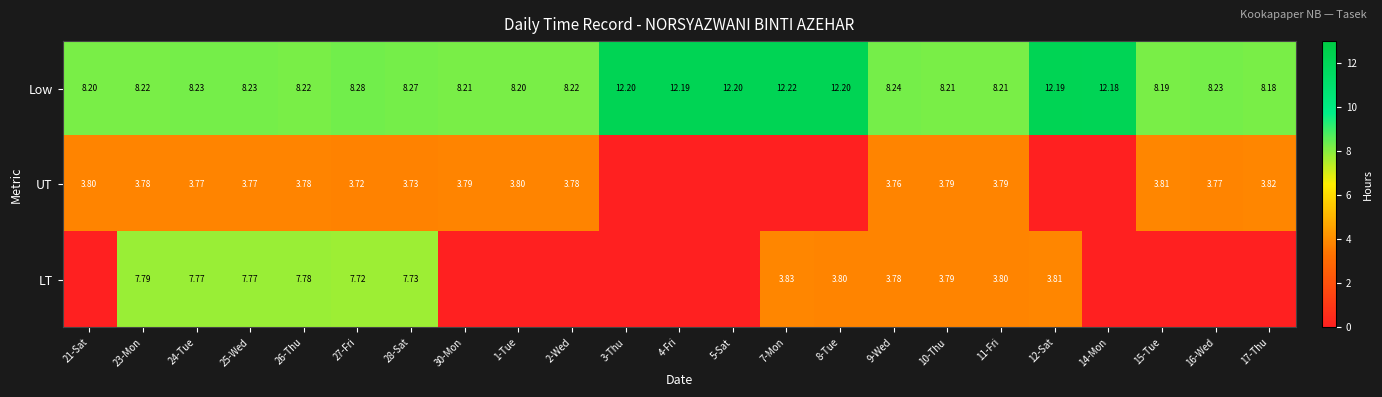

At which label is LT closest to 3?

9-Wed